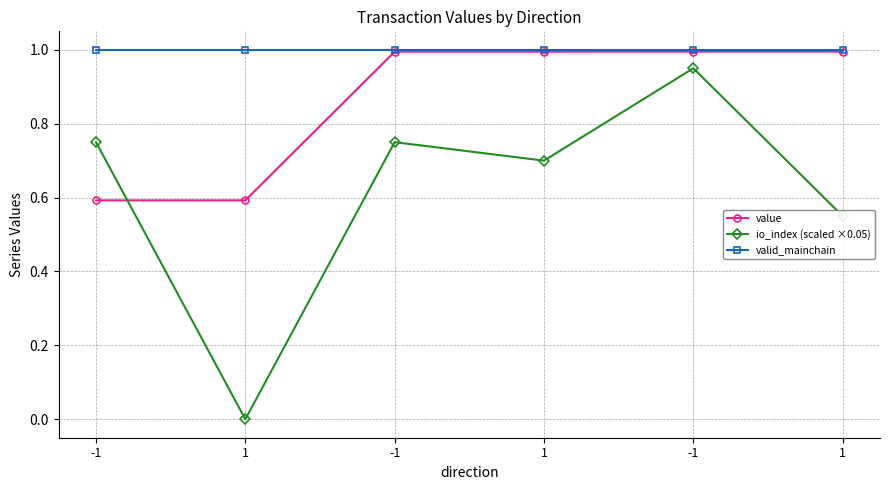

Which has a higher value, 1 or -1?

1